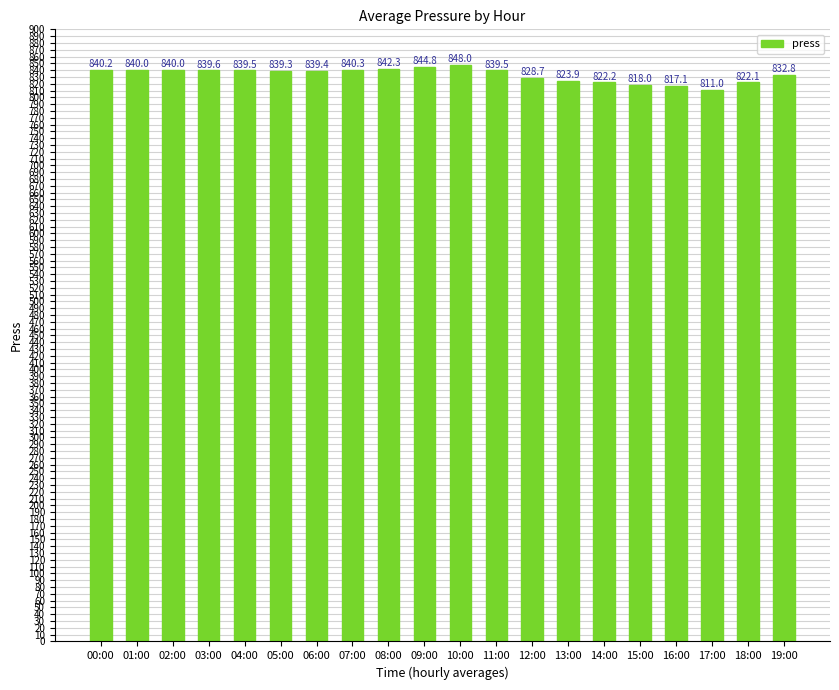

Approximately how many times larger is the value at 10:00 compared to 09:00?

1.0